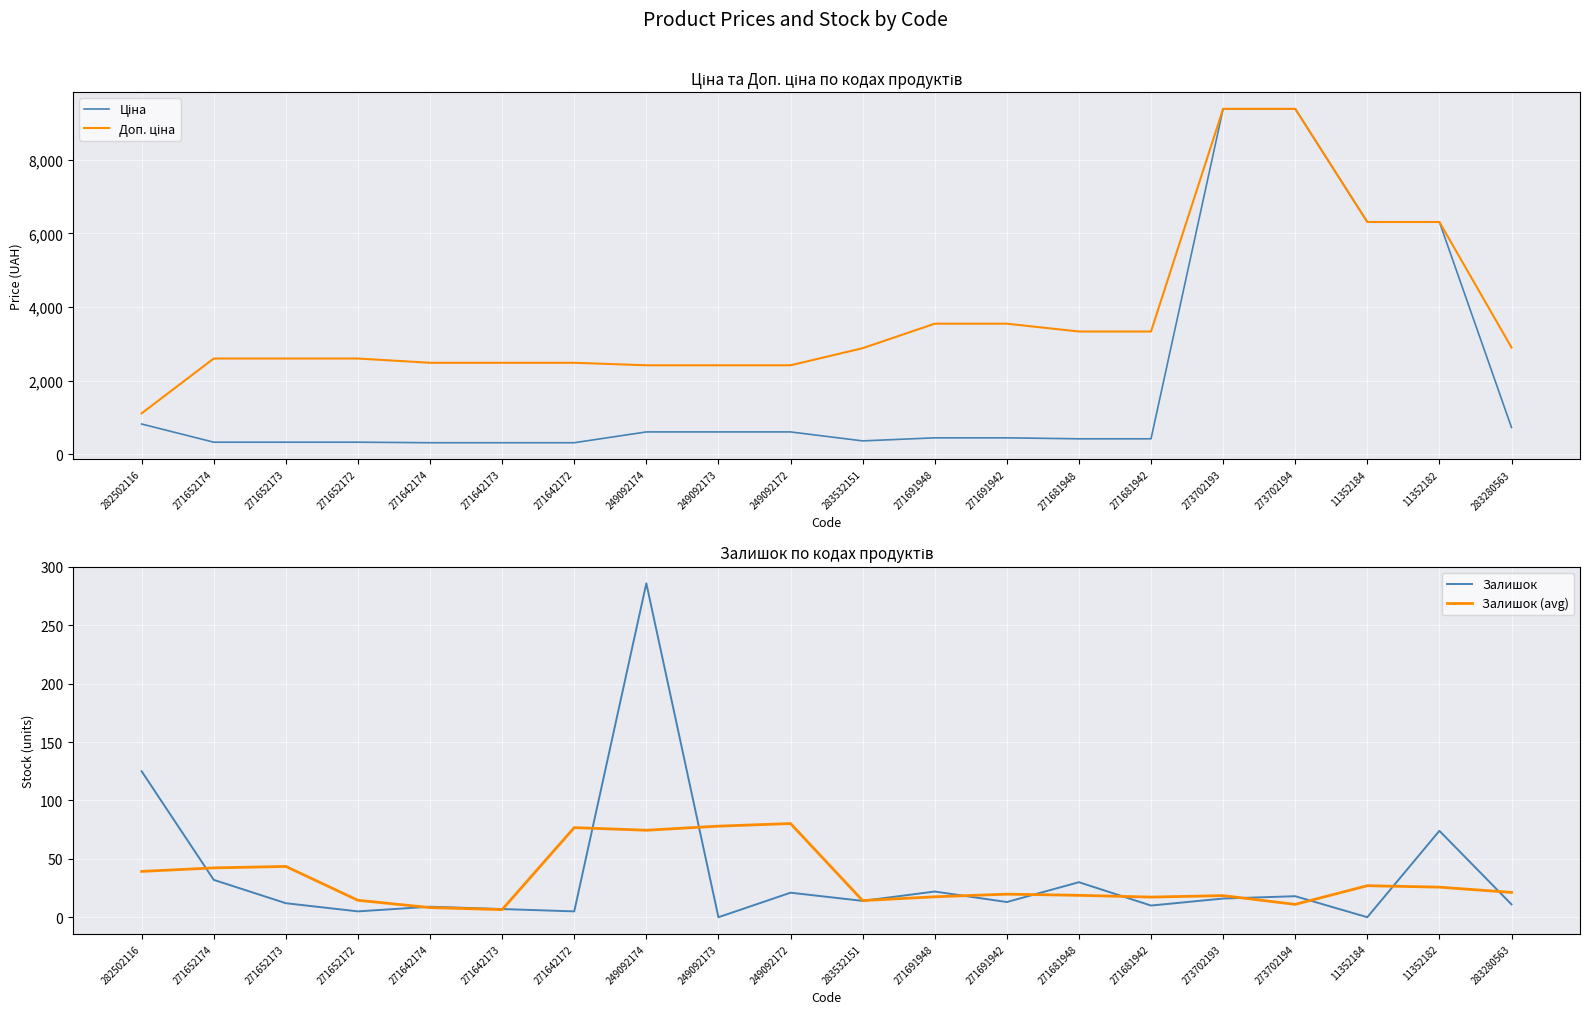

Rank the series at 249092173 from lowest to highest value.

Залишок, Залишок (avg), Ціна, Доп. ціна